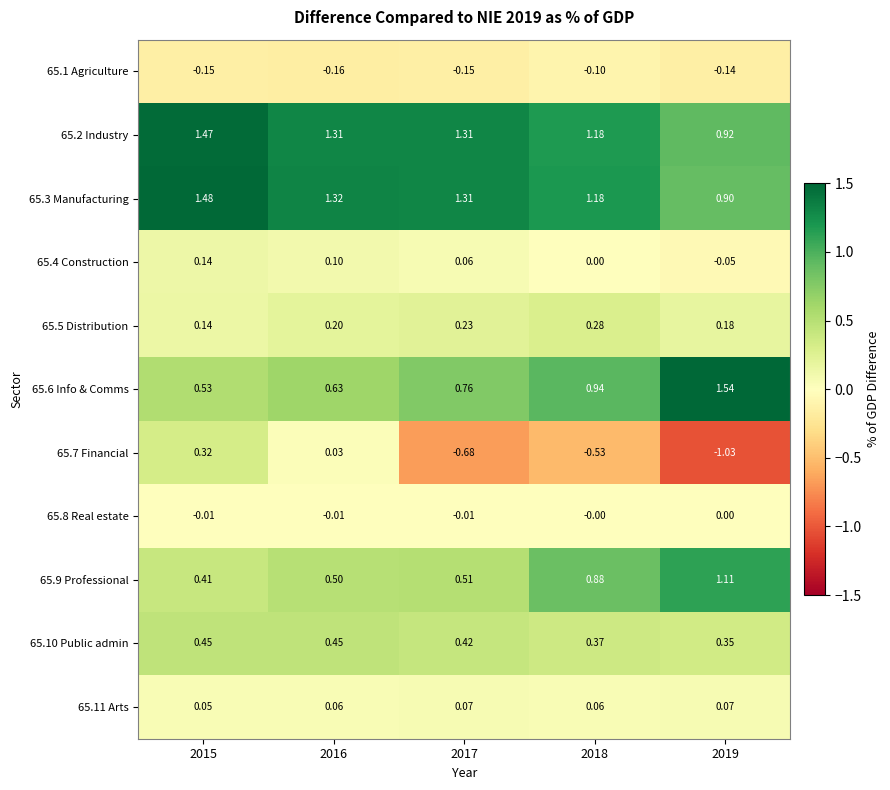

Is the value of 65.4 Construction at 2017 greater than the value of 65.10 Public admin at 2017?

No